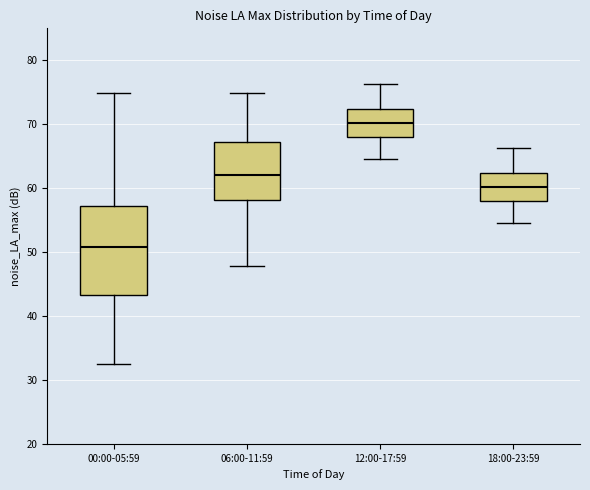

Which box is the tallest, from its lower edge to its upper edge?

00:00-05:59